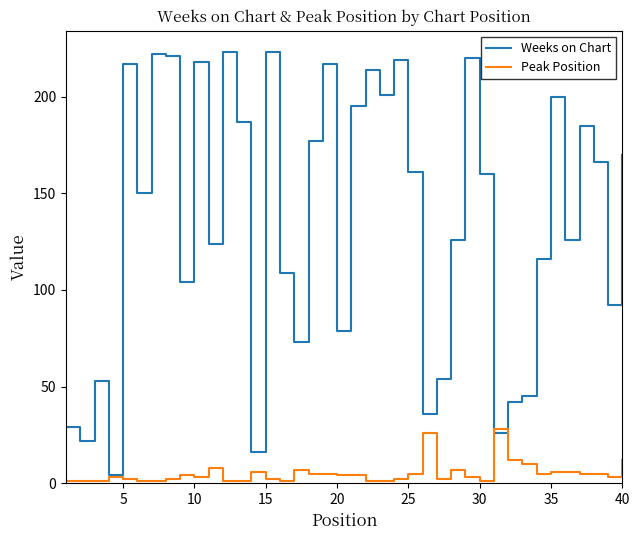

How many lines are shown in the chart?

2